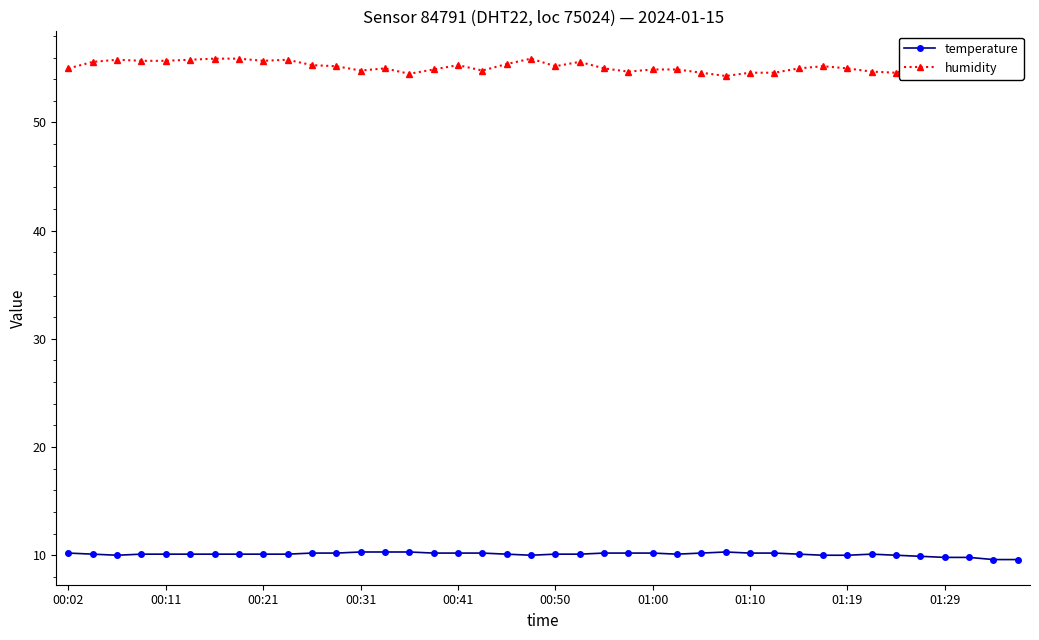

What is the difference between the maximum and minimum values in the humidity series?

1.8